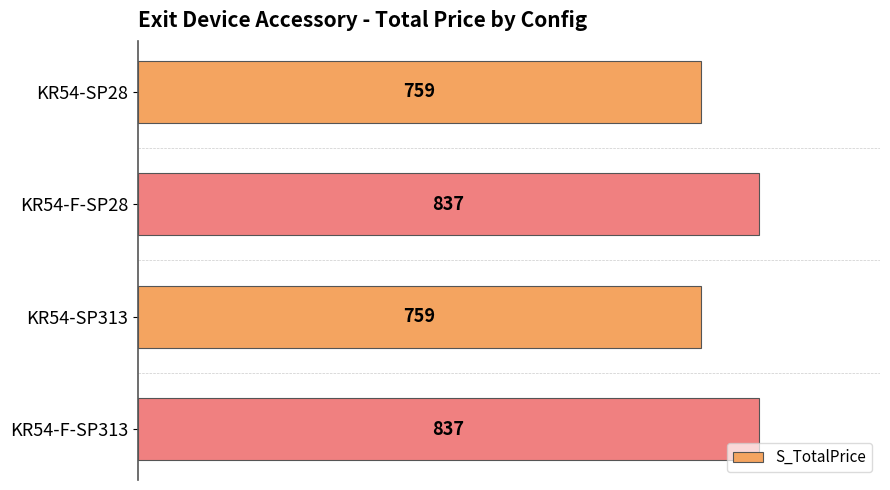

How many values are between 759 and 837?

4